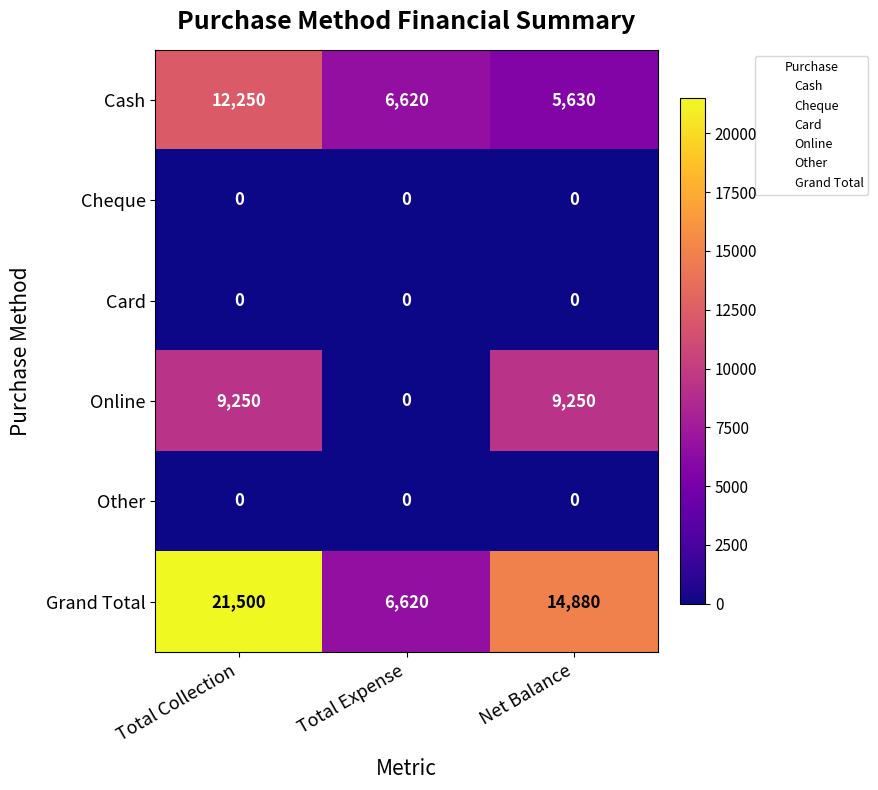

Read the Online value at Total Collection.

9250